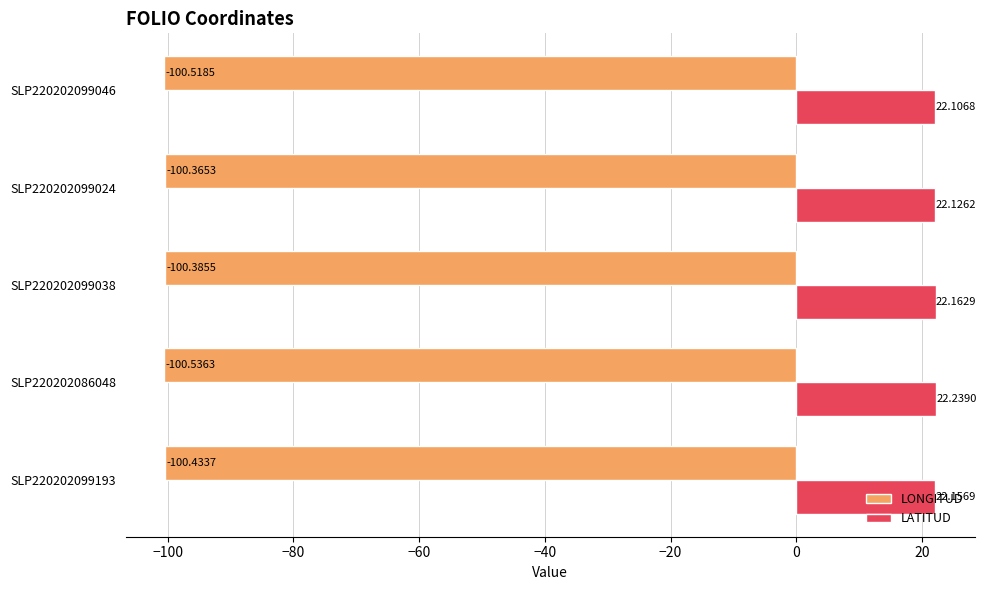

What is the sum of the LATITUD values at SLP220202099046 and SLP220202099193?

44.3